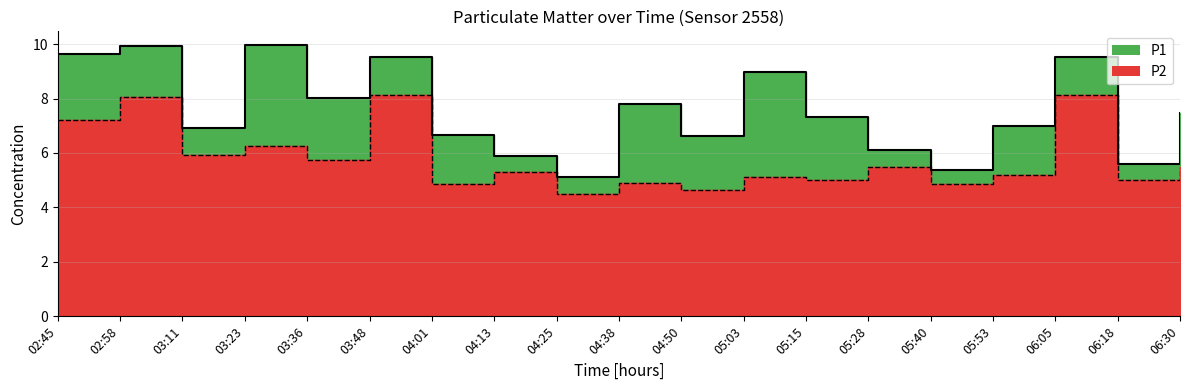

Where is P2 nearest to the value 6?

03:11